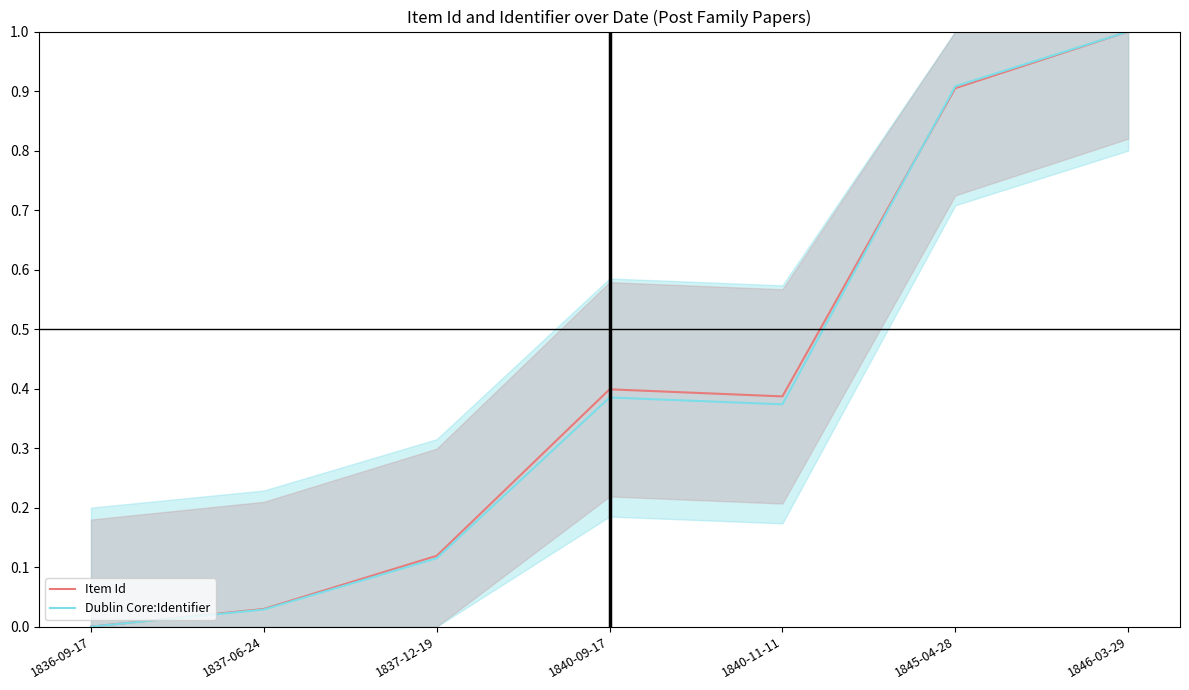

How many values in the Dublin Core:Identifier series exceed 0?

6